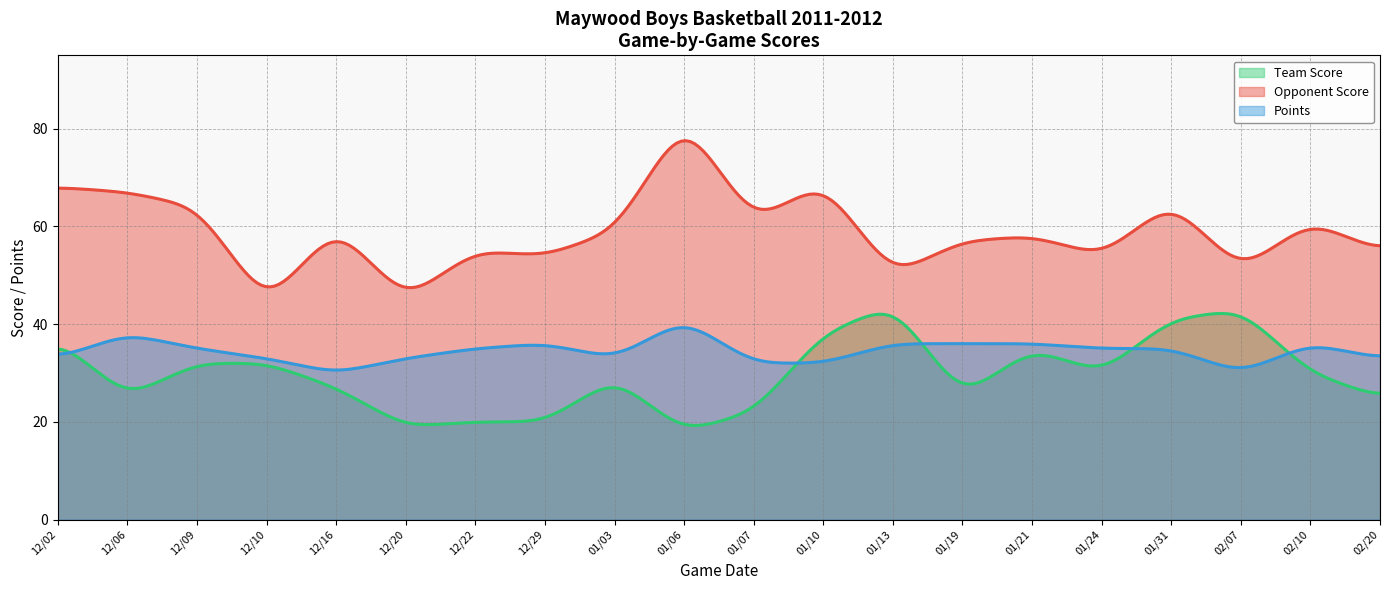

What are all the series names shown in the legend?

Team Score, Opponent Score, Points